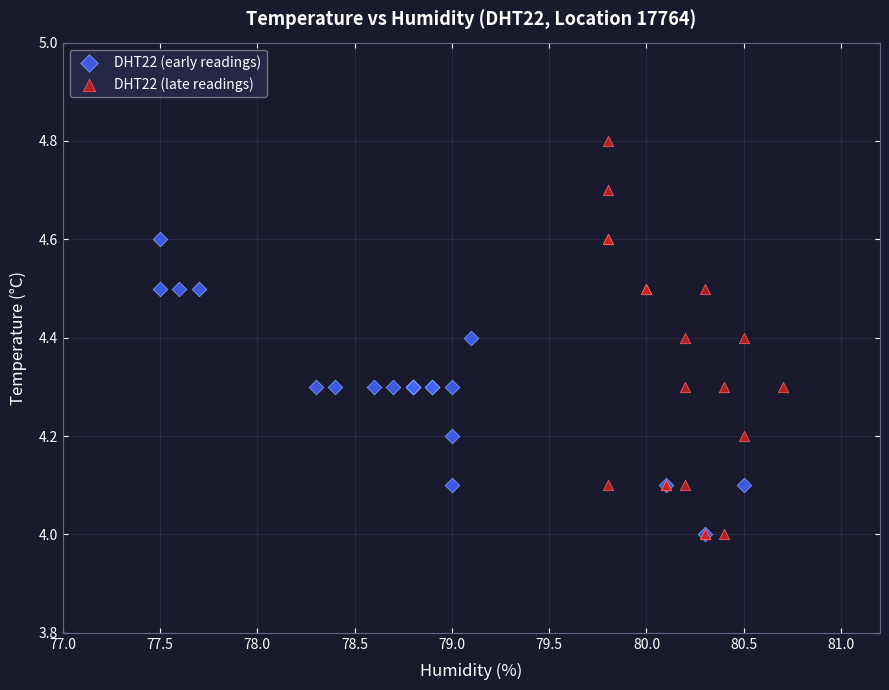

Which series has the widest spread of Y values?

DHT22 (late readings)